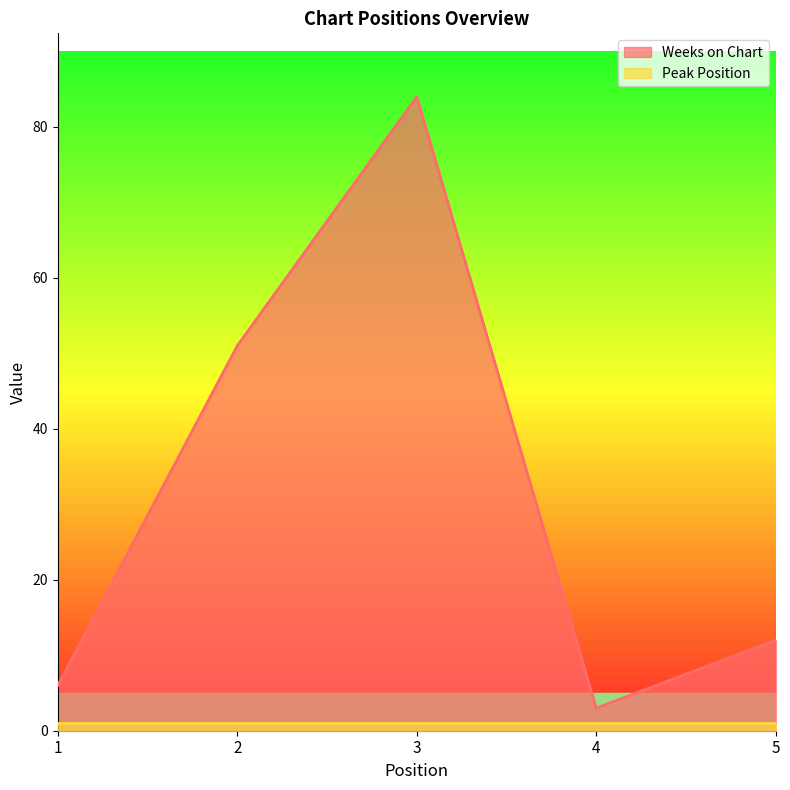

True or false: there are more than 0 points higher than both neighbors.

True